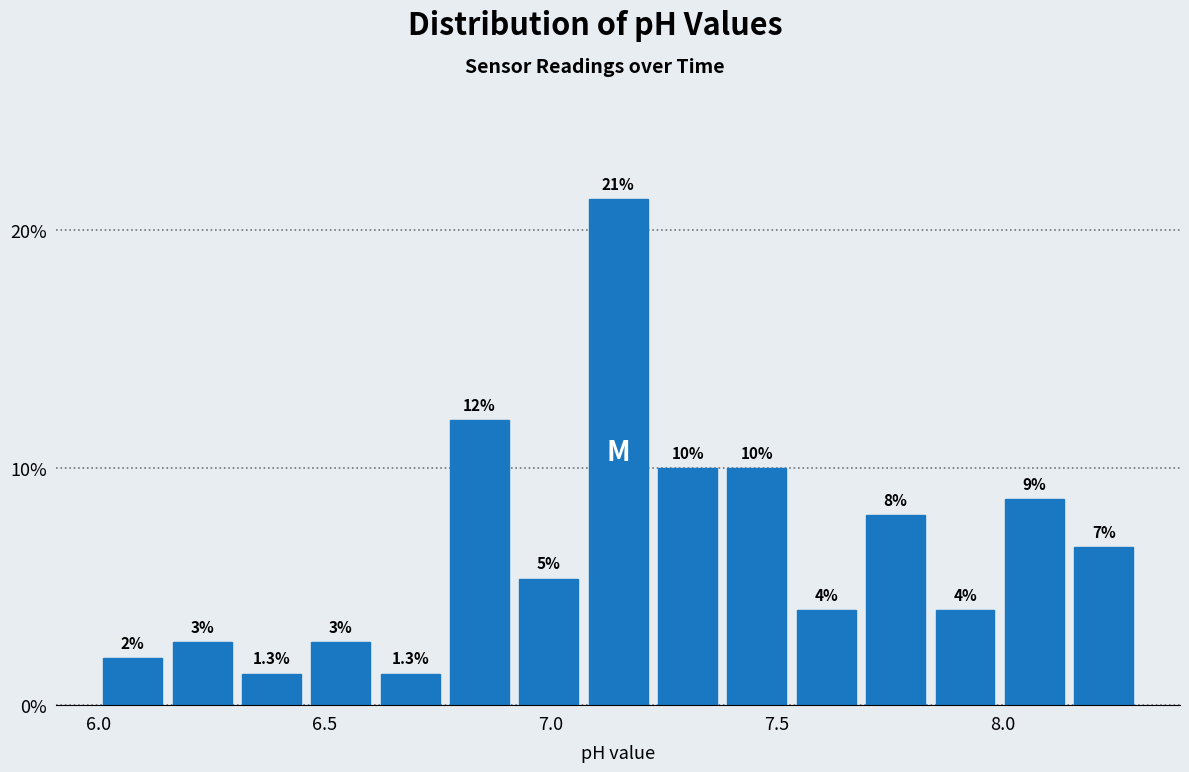

Around what value on the x-axis is the tallest bar? Give the approximate position of its centre, as read against the axis.

7.15